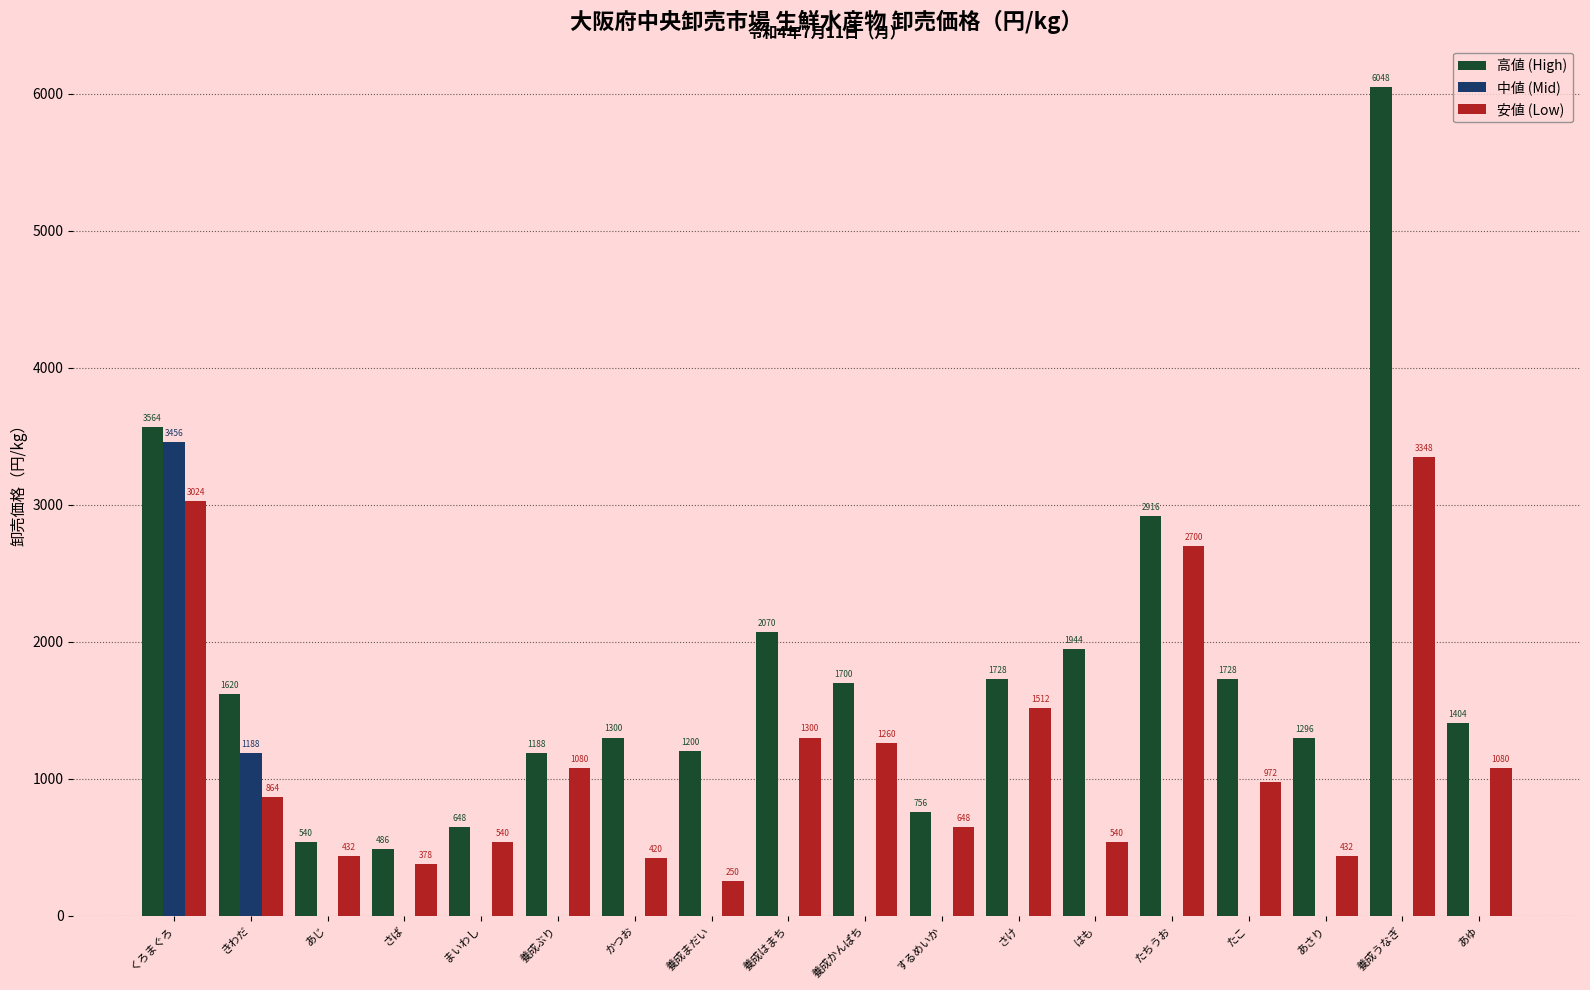

Rank the series at あさり from lowest to highest value.

中値 (Mid), 安値 (Low), 高値 (High)